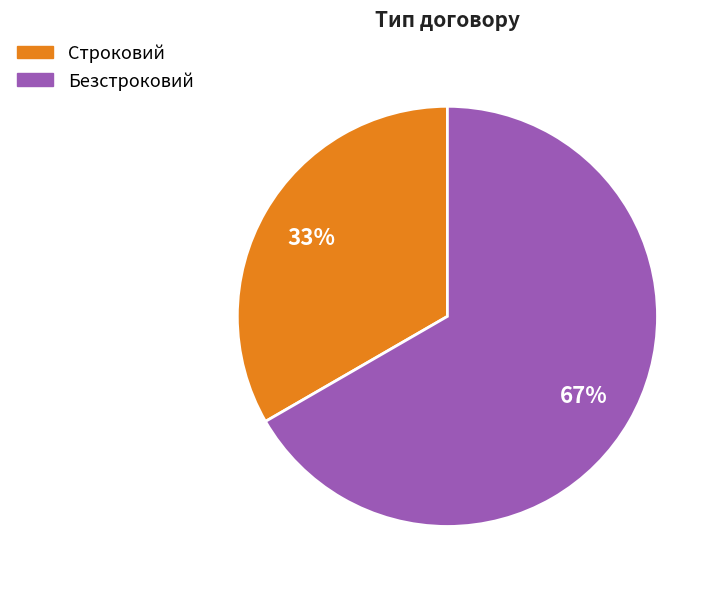

How many segments does this pie chart have?

2